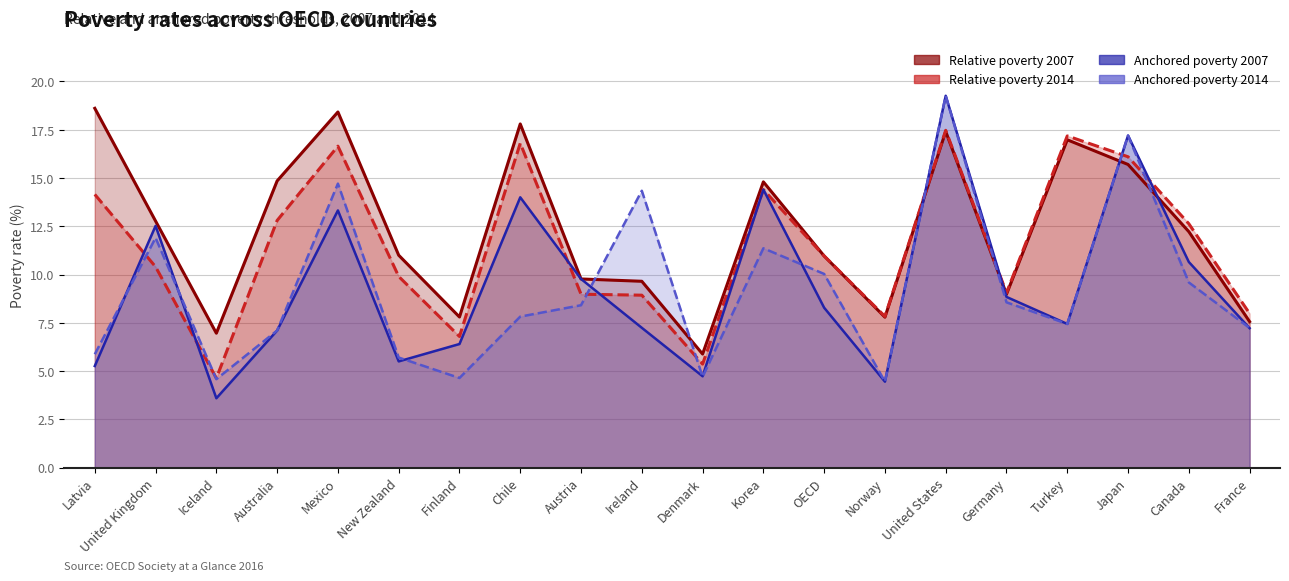

Is it true that Relative poverty 2007 equals 18.6 at Latvia?

True